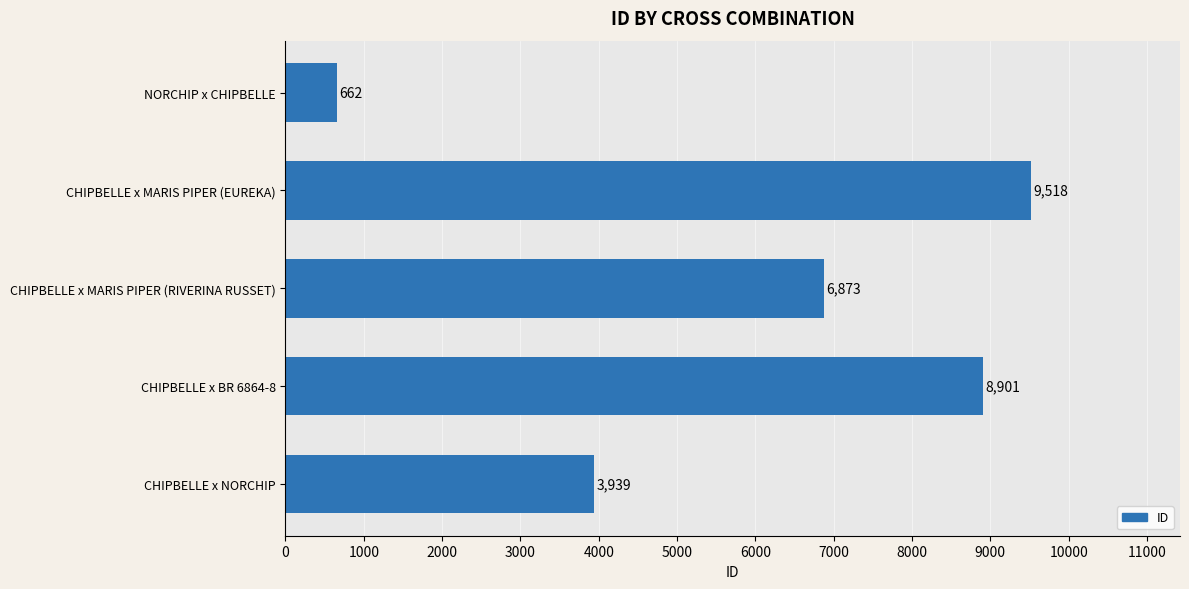

Which category has the lowest value across all series?

NORCHIP x CHIPBELLE